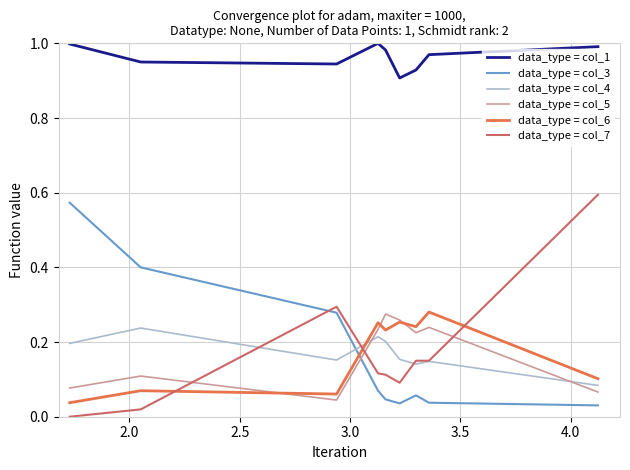

After their last crossing, which series has the higher values: data_type = col_5 or data_type = col_7?

data_type = col_7